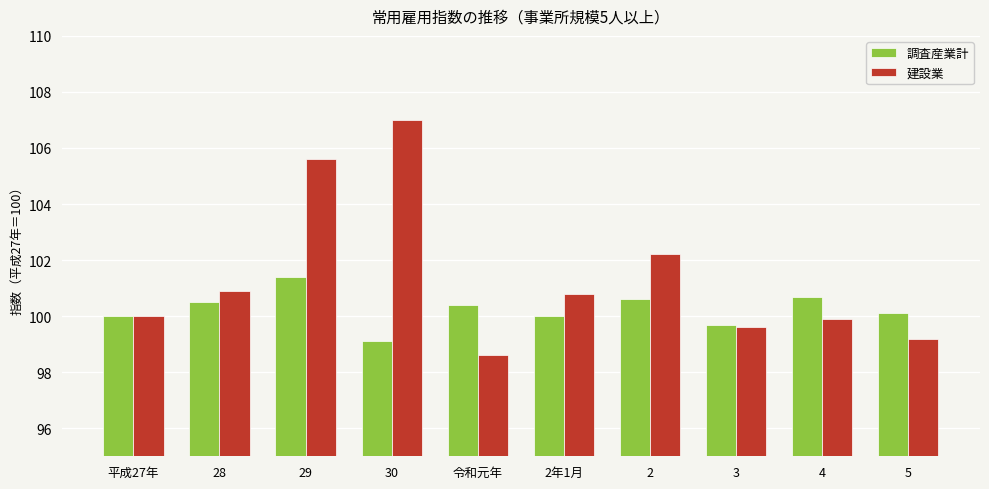

What is the label of the 6th bar from the right?

令和元年